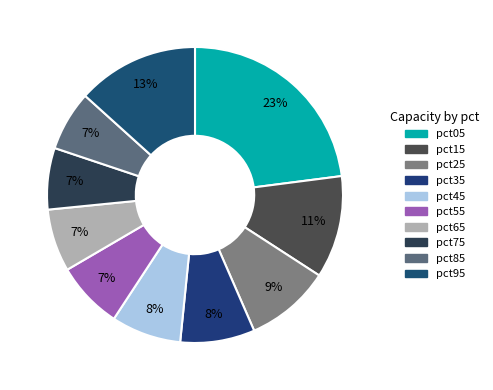

How many segments does this pie chart have?

10